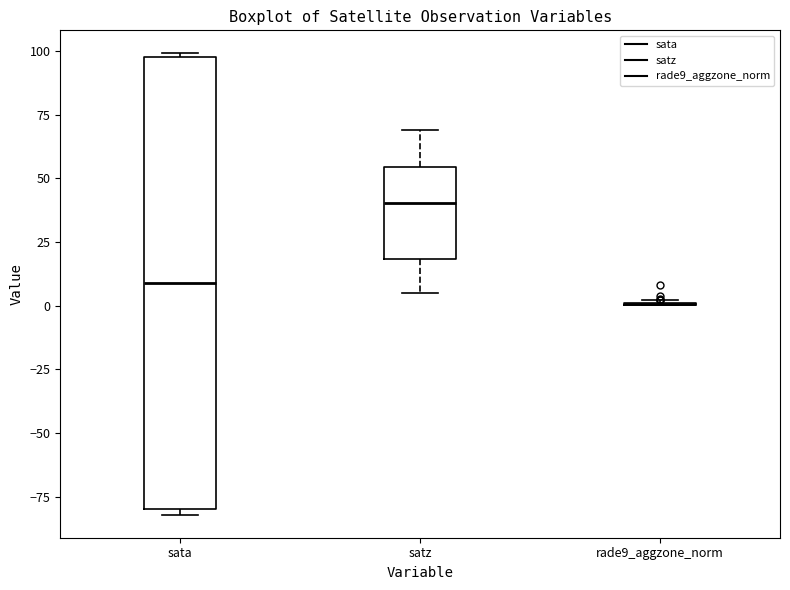

Reading left to right, read every box against the y-axis: the position of its median line, the range the box covers, and the ends of its whiskers. The values are not printed on the chart, so give them approximately, as read against the axis.

sata: median 10, box -80 to 100, whiskers -80 (just below the box's lower edge) to 100
satz: median 40, box 20 to 55, whiskers 5 to 70
rade9_aggzone_norm: box collapsed to a line at 0, whiskers 0 to 0